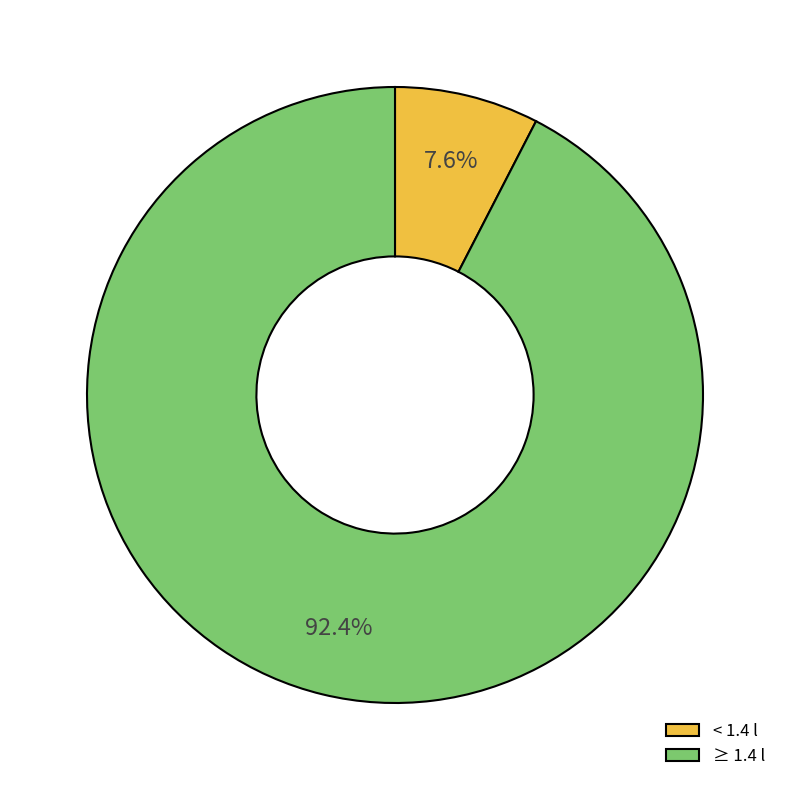

Is there a majority slice in this chart?

Yes